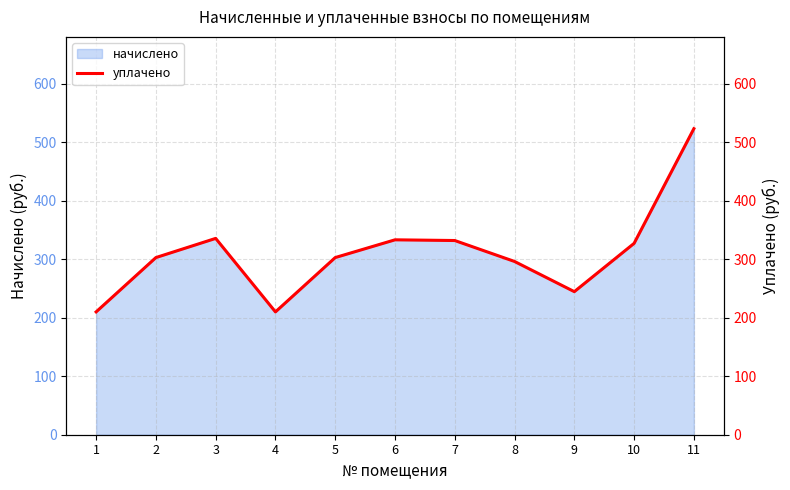

What is the difference between the maximum and minimum values?

313.2